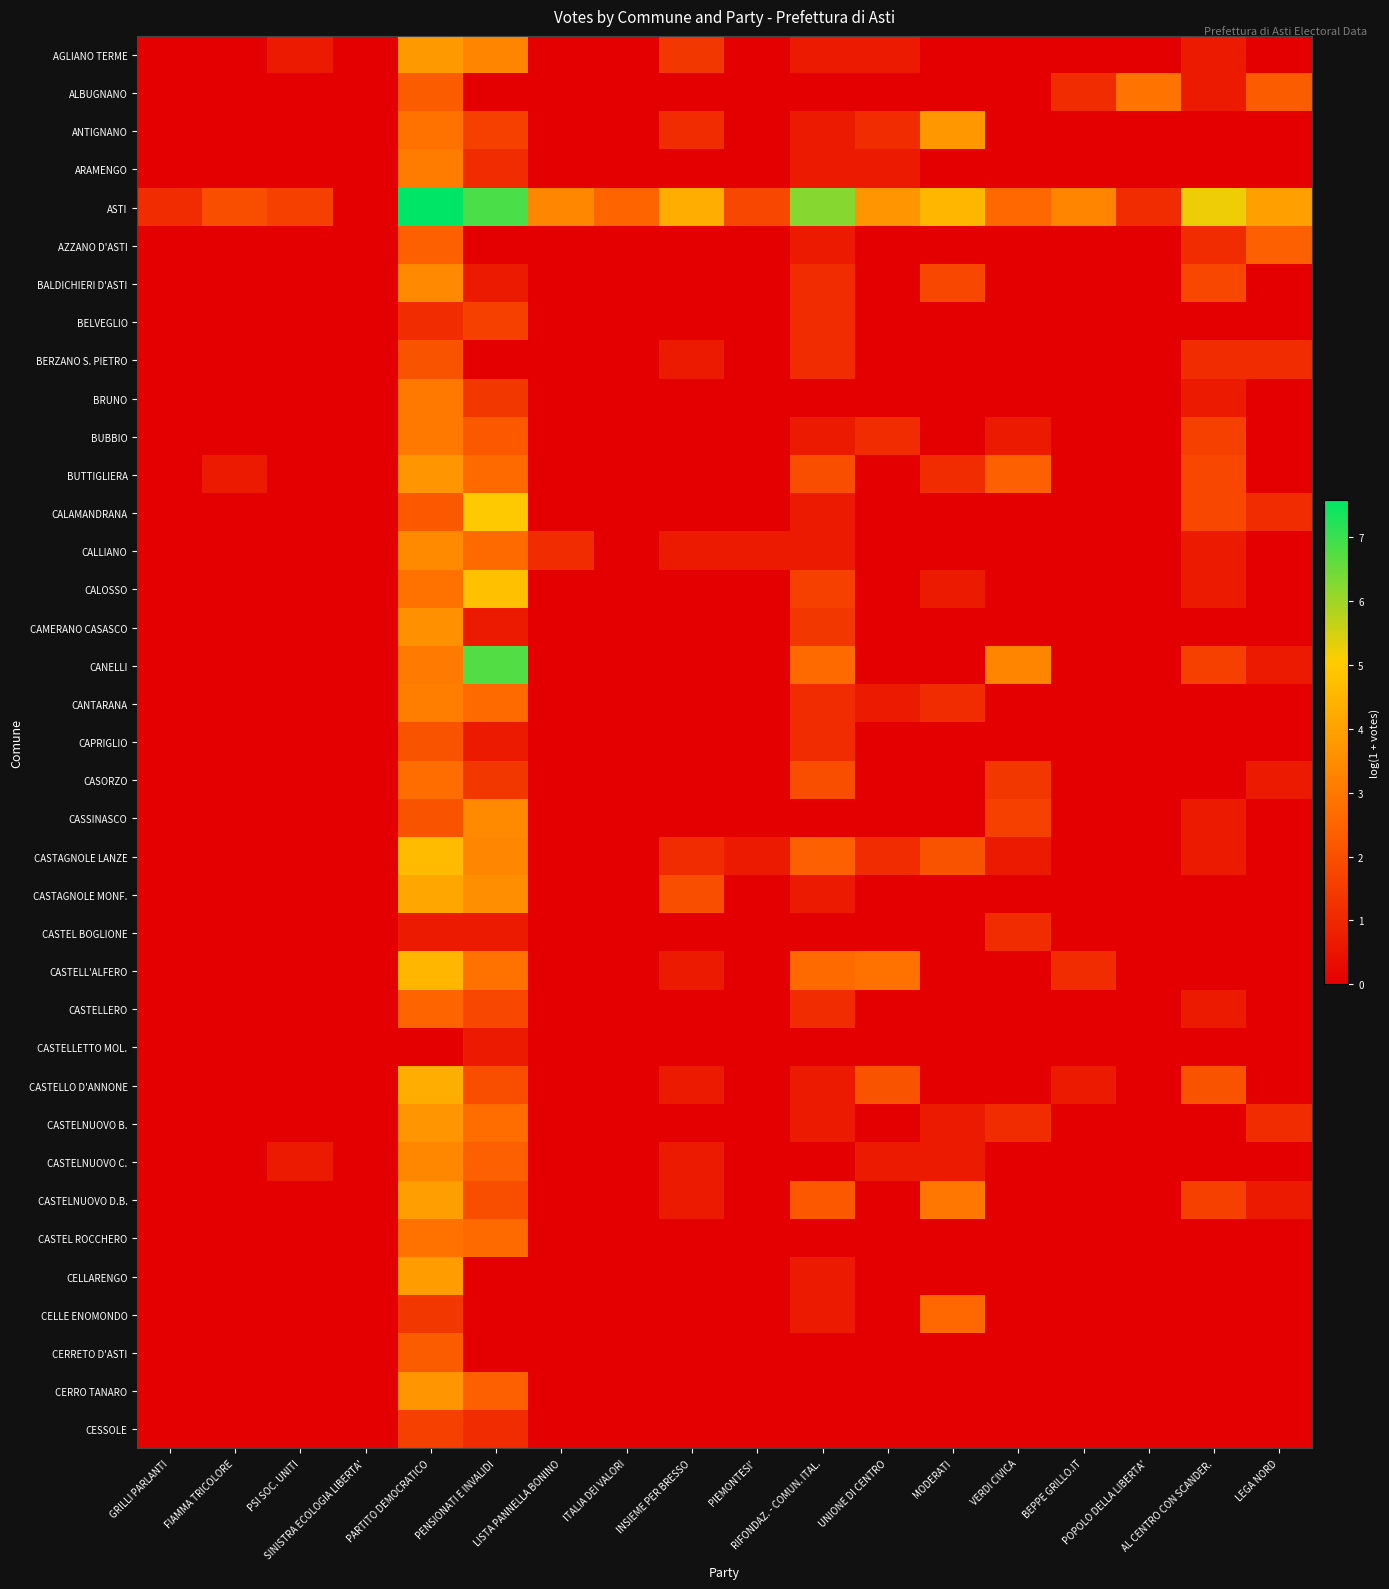

What is the difference between the highest and lowest values at PIEMONTESI'?

1.8